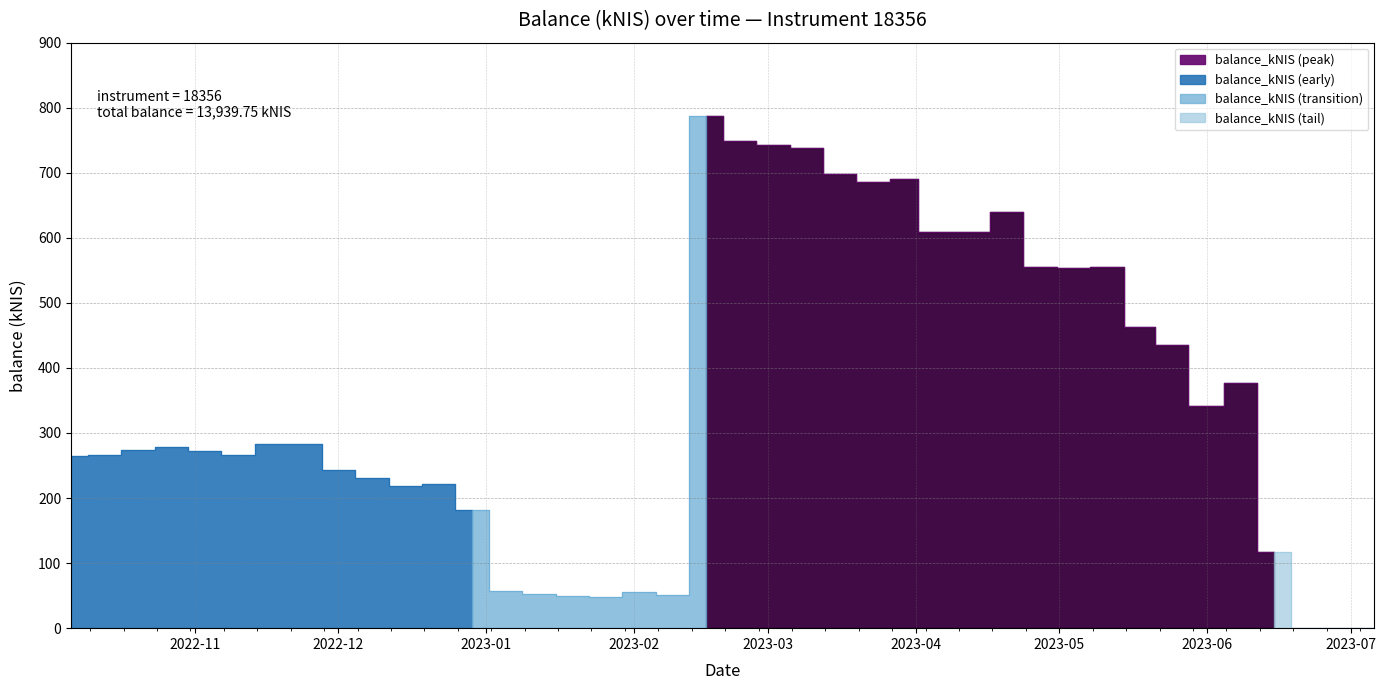

Where is the data nearest to the value 393?

2023-06-08